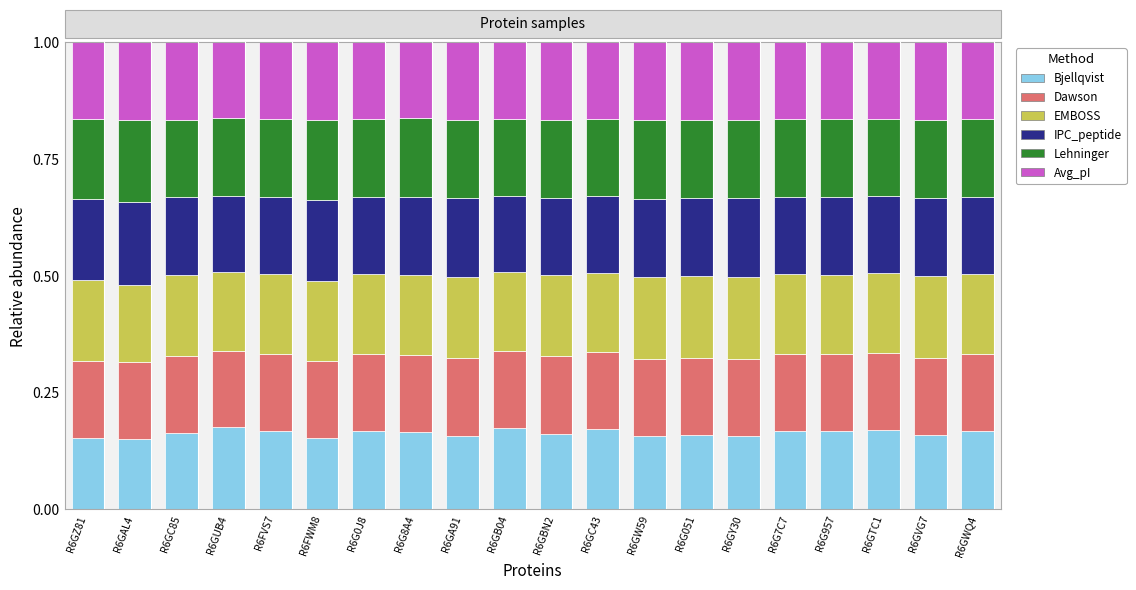

What is the sum of all Bjellqvist values?

3.3